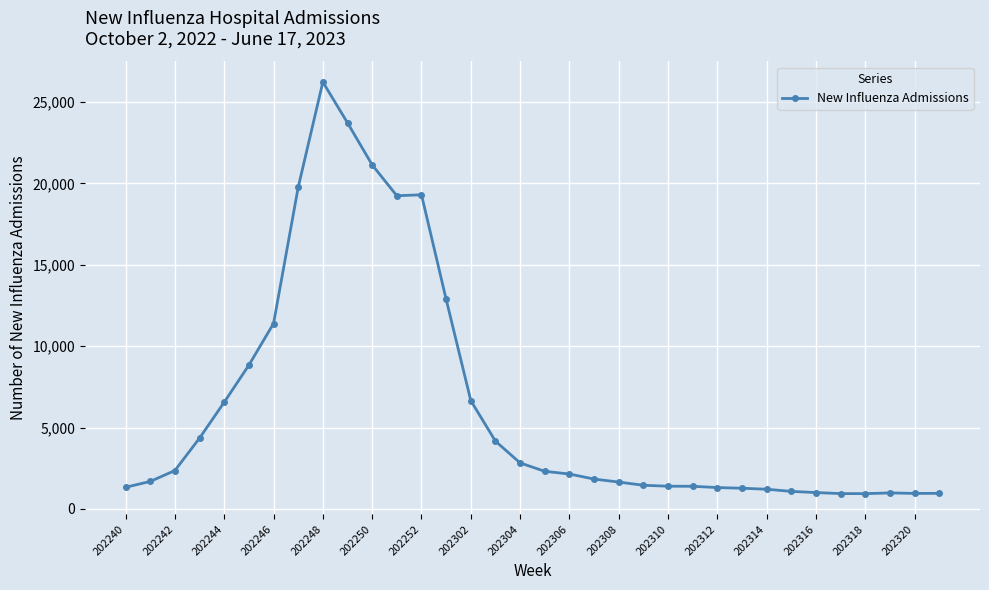

True or false: there are more than 0 points higher than both neighbors.

True